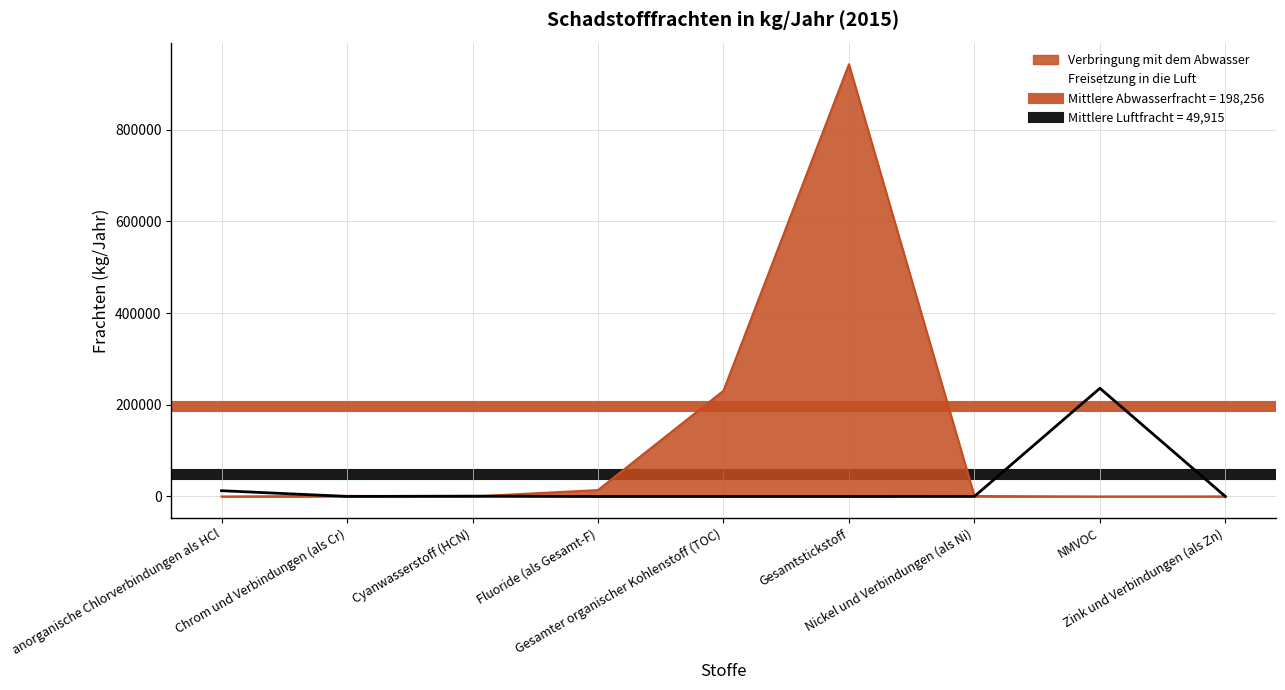

What are all the series names shown in the legend?

Freisetzung in die Luft, Verbringung mit dem Abwasser